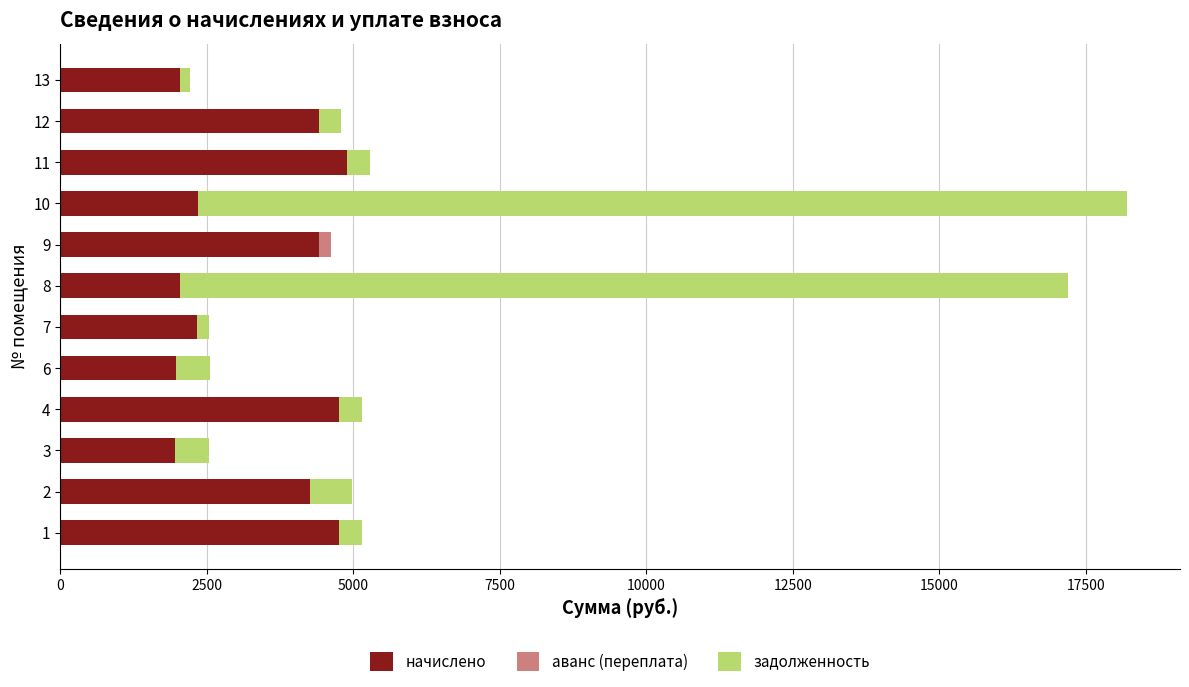

What is the total value across all series at 1?

5144.5